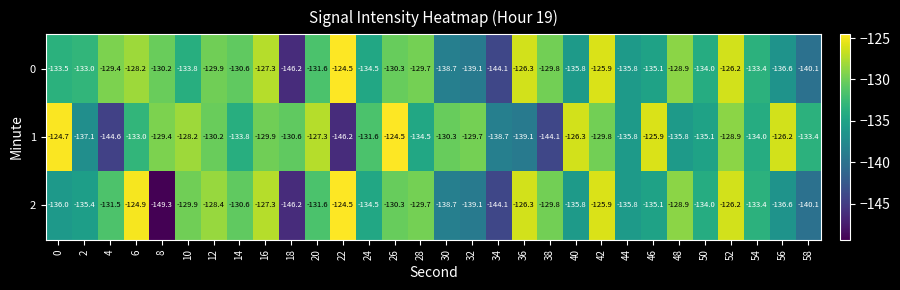

How many distinct data groups are displayed?

3